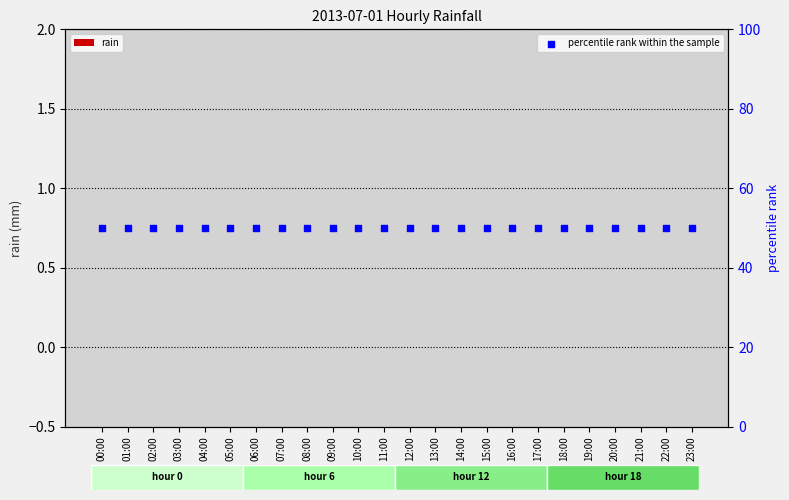

Which series has the largest total across all categories?

percentile rank within the sample